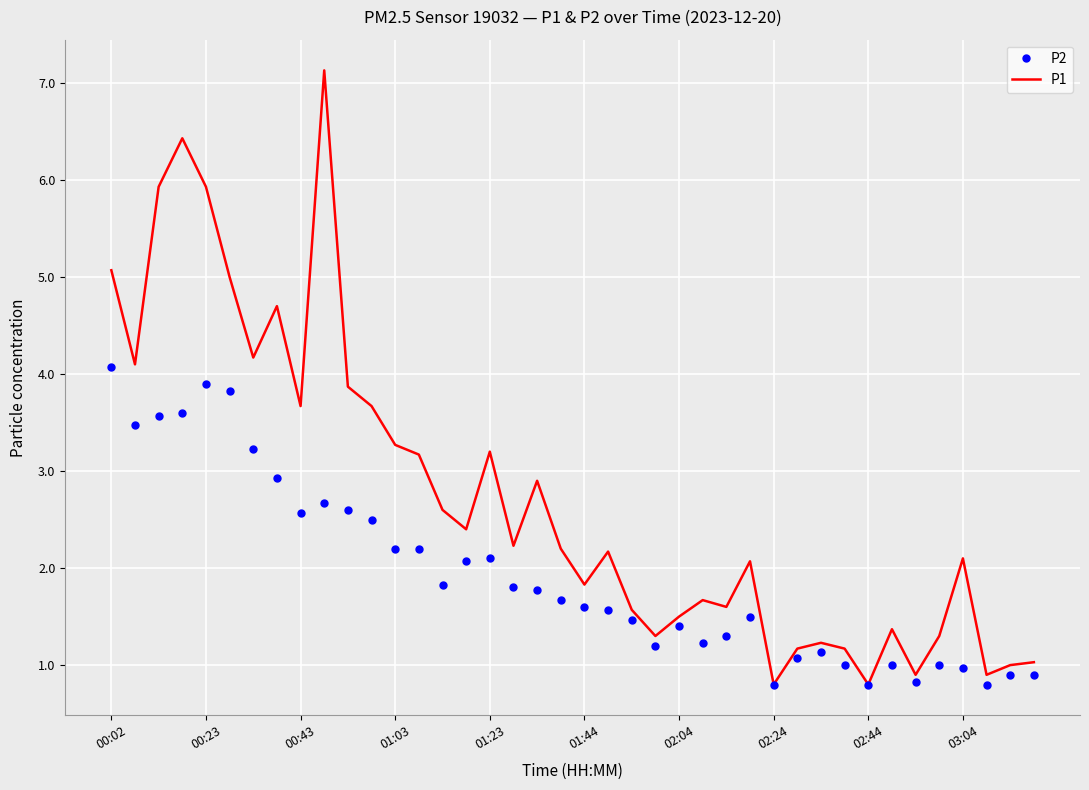

What is the lowest value of the P1 series?

0.8